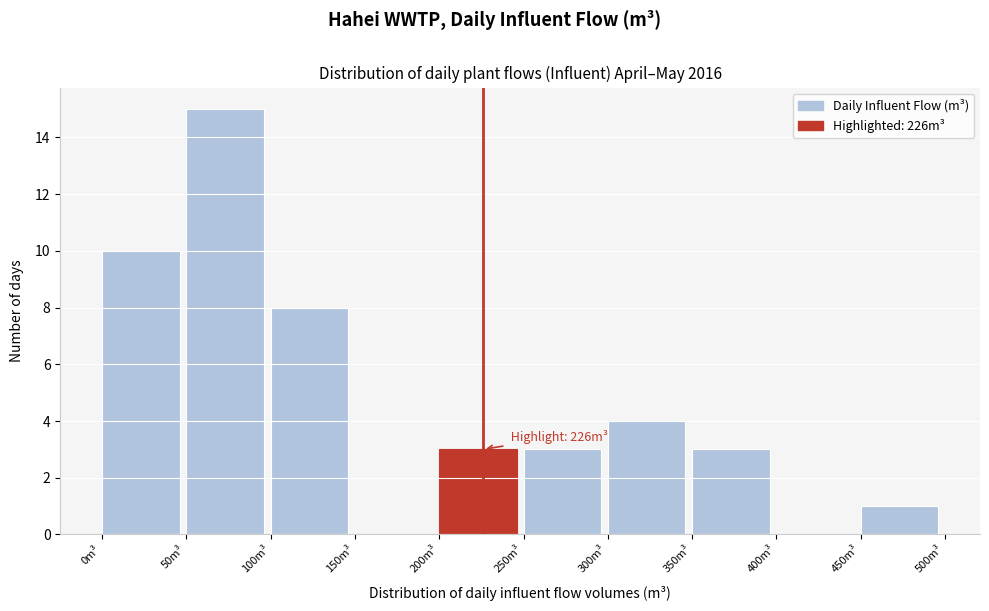

Over which range of the x-axis is the bar tallest?

50 to 100